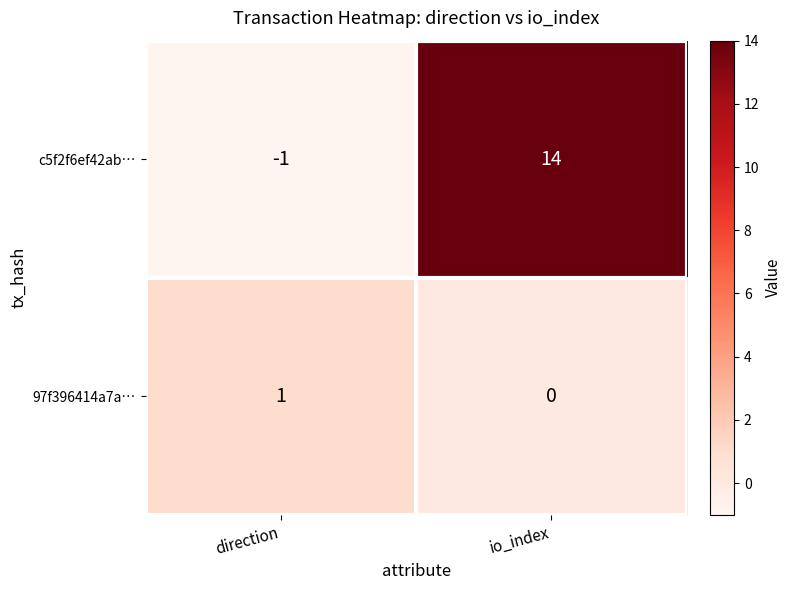

What is the difference between the highest and lowest values at direction?

2